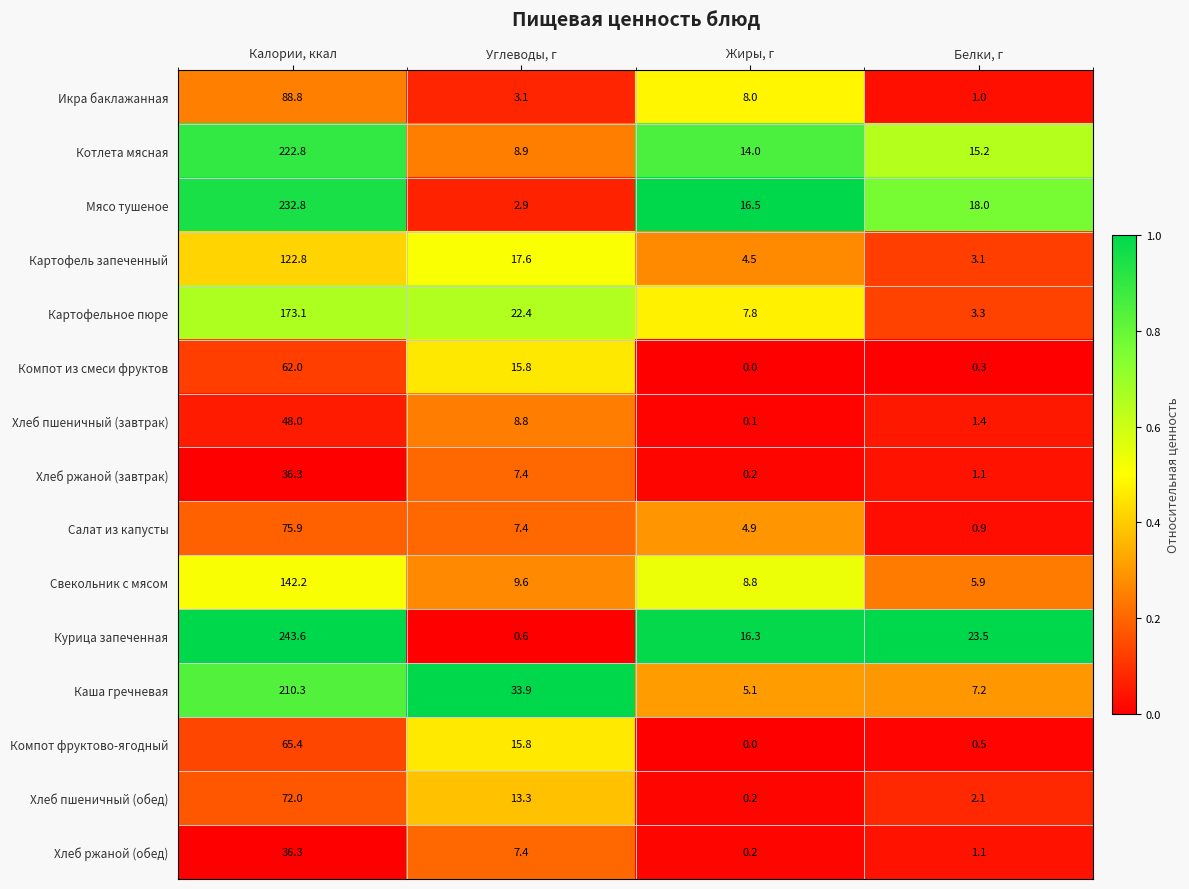

How many data points in Хлеб ржаной (завтрак) are above 7?

2